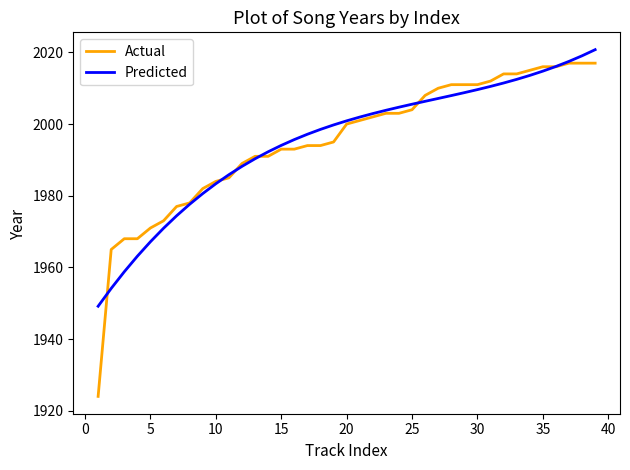

What is the smallest value displayed?

1924.0